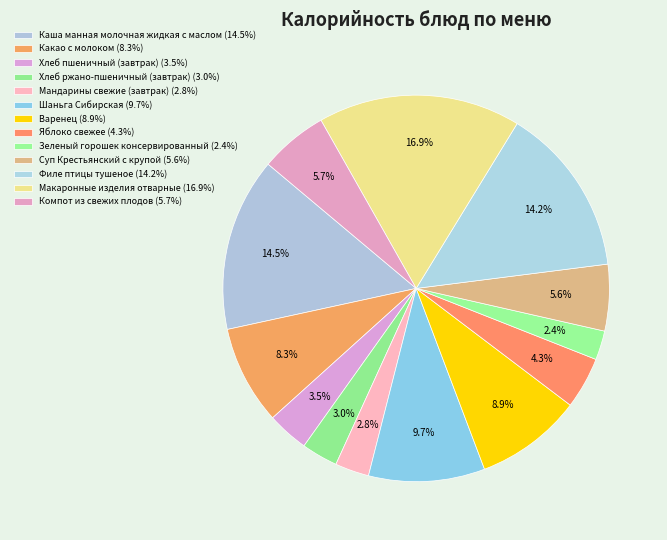

Count the number of slices in the pie.

13